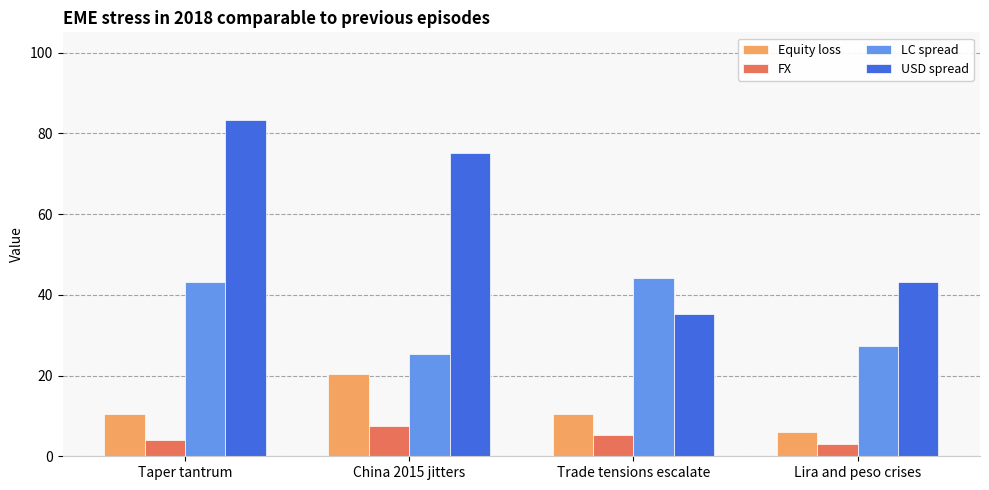

What is the minimum value shown in the chart?

3.1